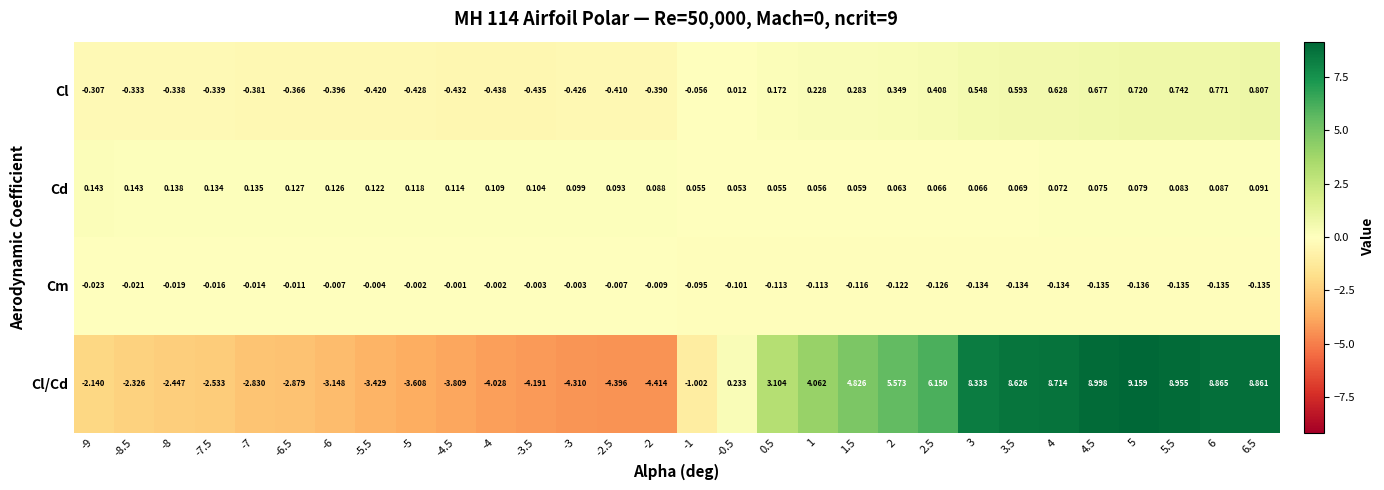

List the series in order of their peak value, lowest first.

Cm, Cd, Cl, Cl/Cd